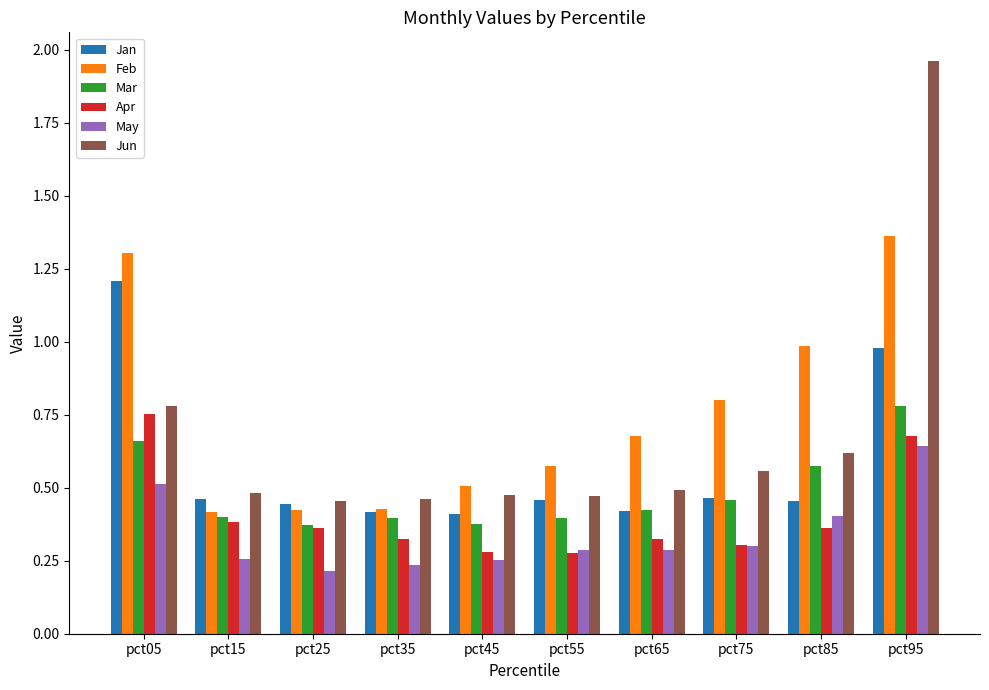

What is the highest value of the Jan series?

1.2